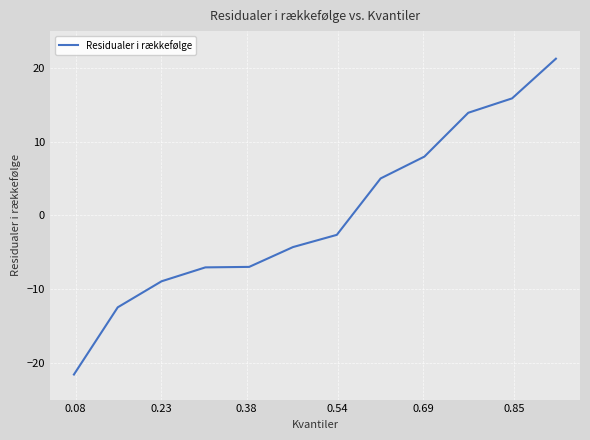

What is the difference between the maximum and minimum values?

42.9